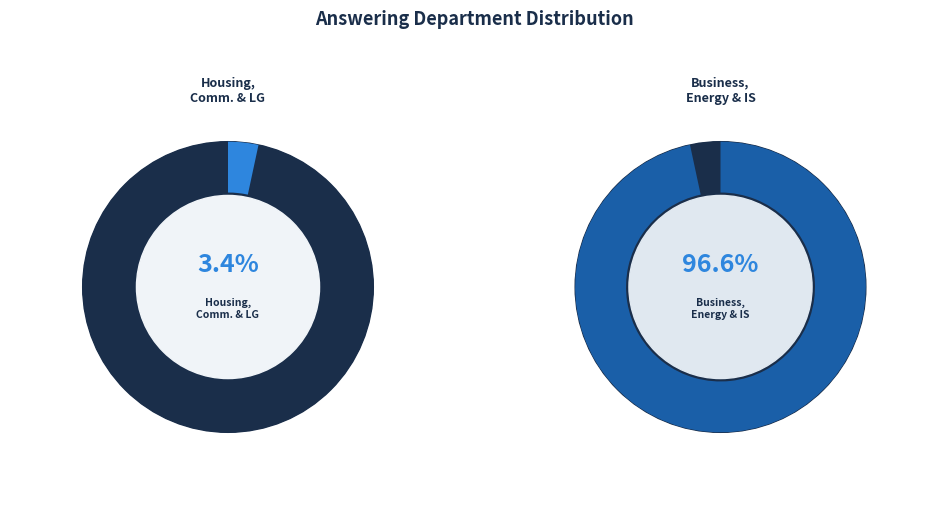

What percentage is NOT represented by Business, Energy and Industrial Strategy?

3.4%